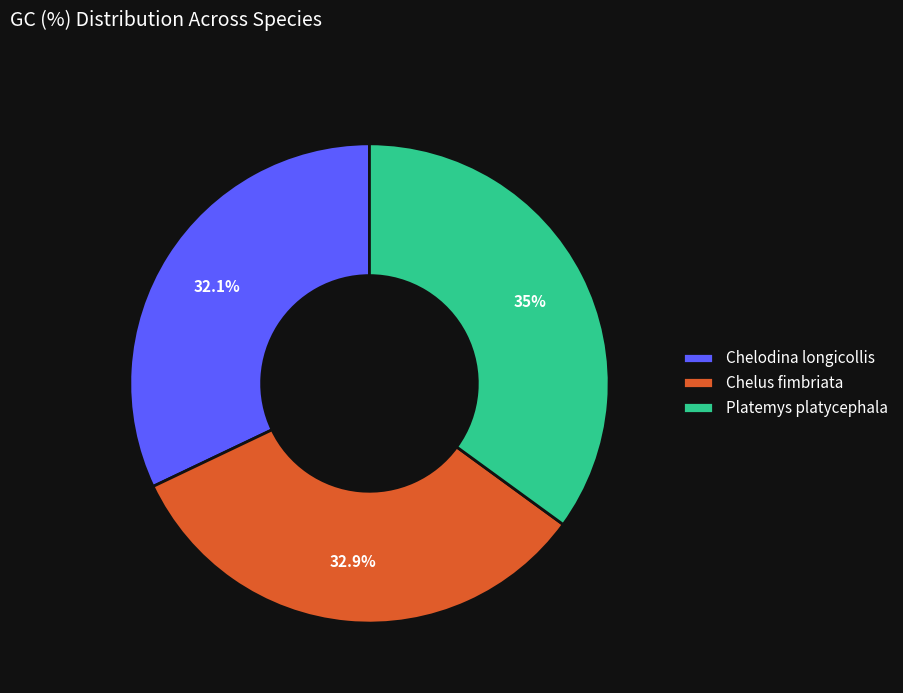

True or false: Chelus fimbriata accounts for 33% of the total.

True